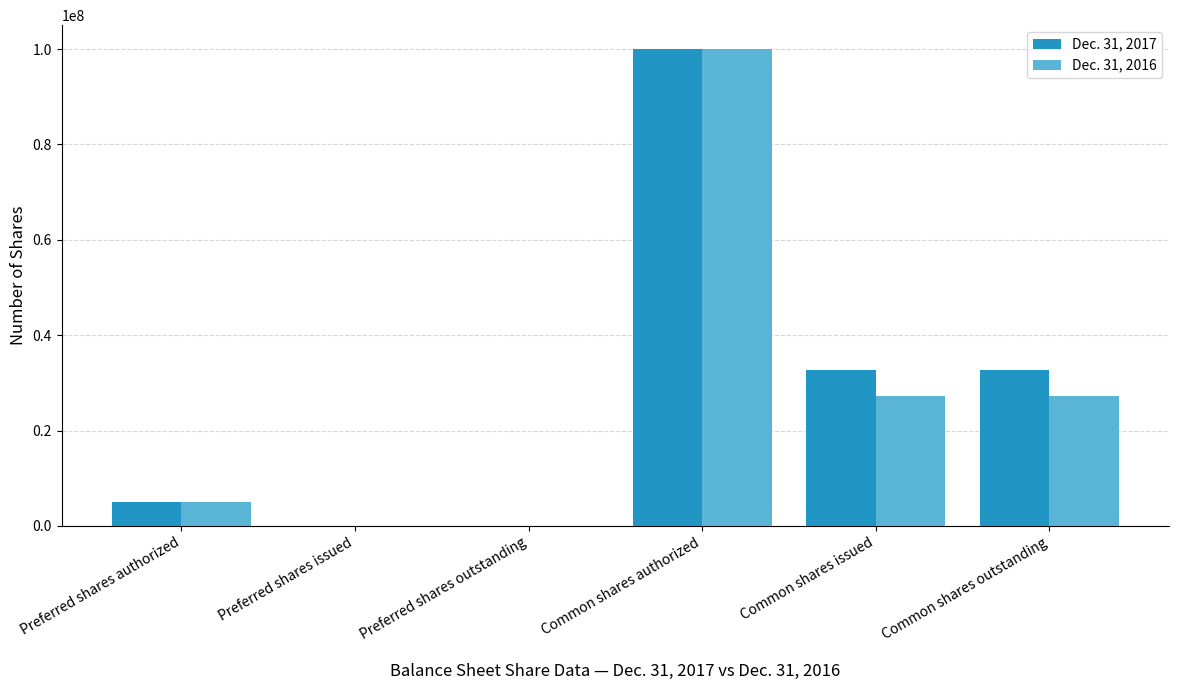

Reading left to right, transcribe all the data shown in this chart.

Dec. 31, 2017: Preferred shares authorized=5000000	Preferred shares issued=0	Preferred shares outstanding=0	Common shares authorized=100000000	Common shares issued=32662255	Common shares outstanding=32662255
Dec. 31, 2016: Preferred shares authorized=5000000	Preferred shares issued=0	Preferred shares outstanding=0	Common shares authorized=100000000	Common shares issued=27296863	Common shares outstanding=27296863